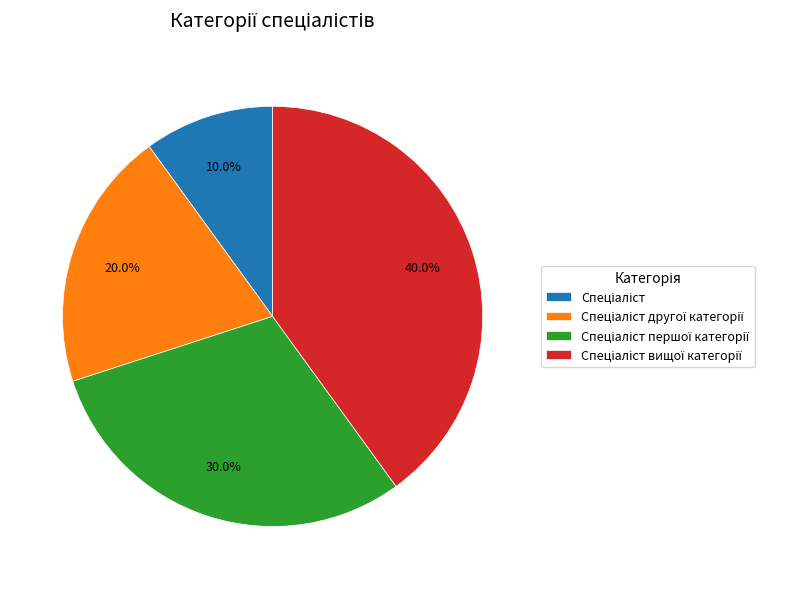

Does any single category account for the majority?

No